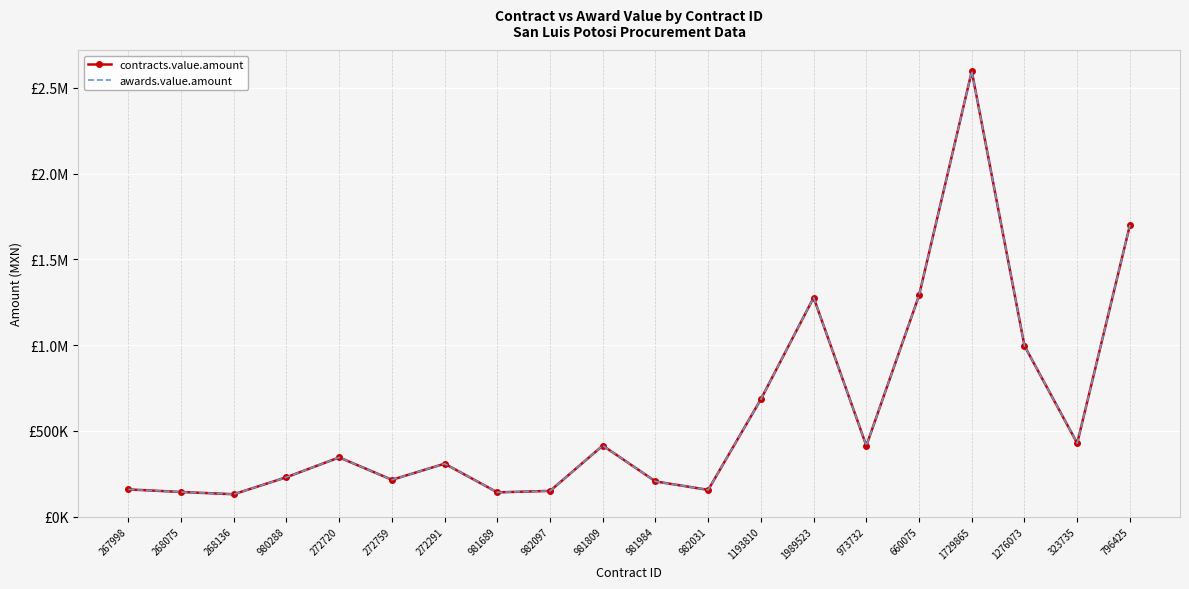

True or false: awards.value.amount has more than 1 points higher than both neighbors.

True